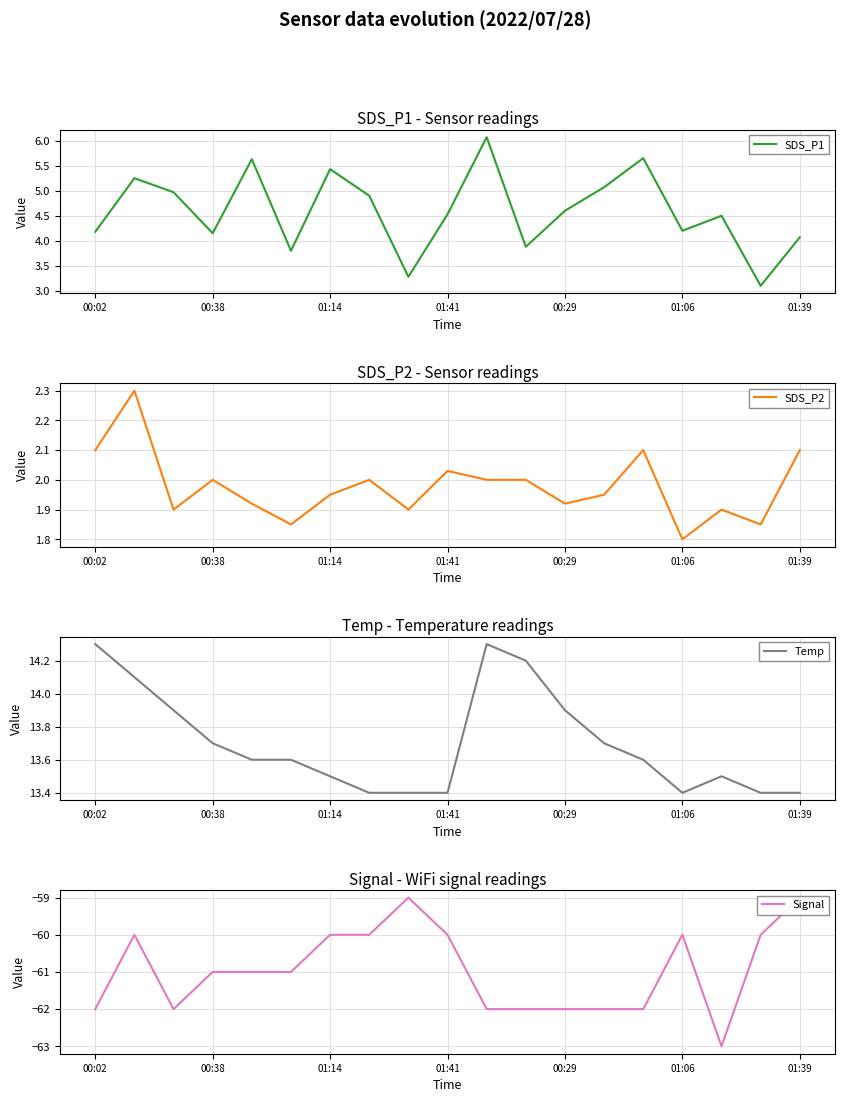

What is the maximum value for SDS_P1?

6.1